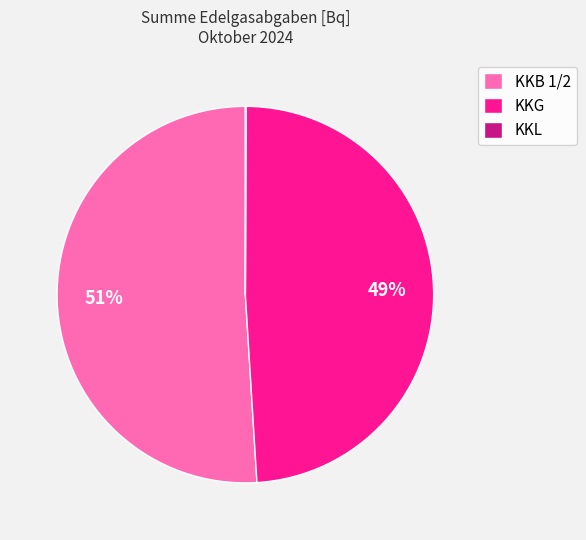

True or false: KKG accounts for 38% of the total.

False